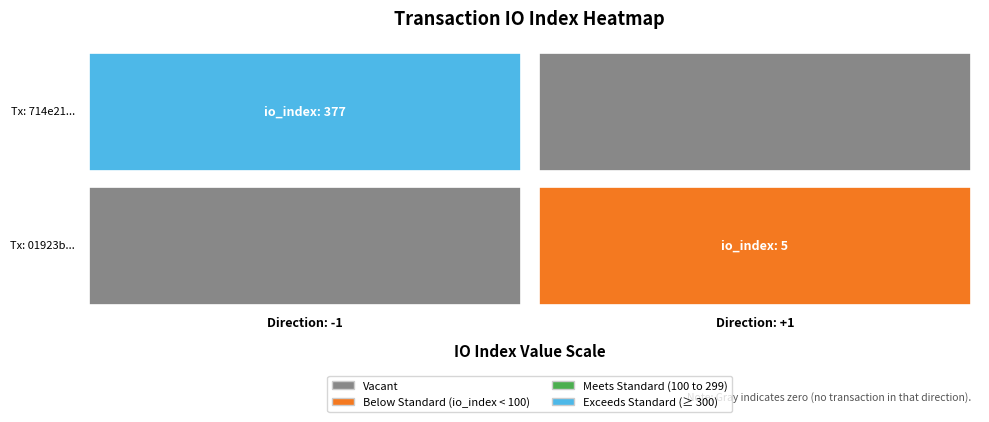

Between direction and io_index, which series saw the biggest shift?

714e212405d567003a89a2a95be133dec3e7877